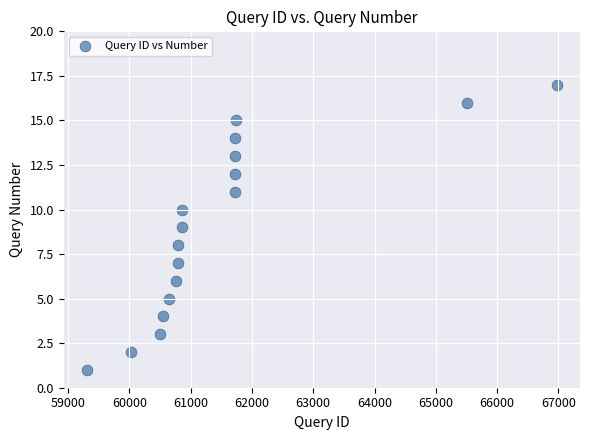

What is the range of X values (max minus min)?

7662